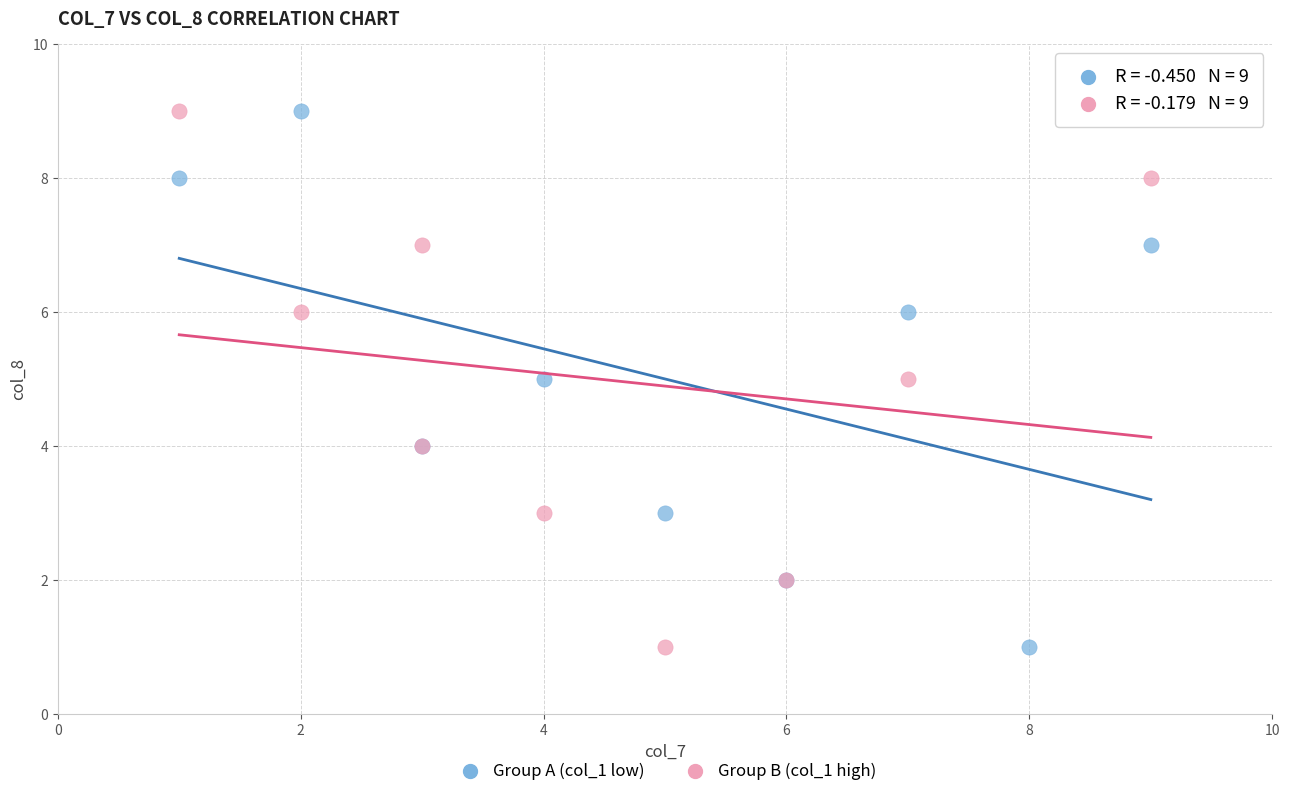

What are all the series names shown in the legend?

Group A (col_1 low), Group B (col_1 high)